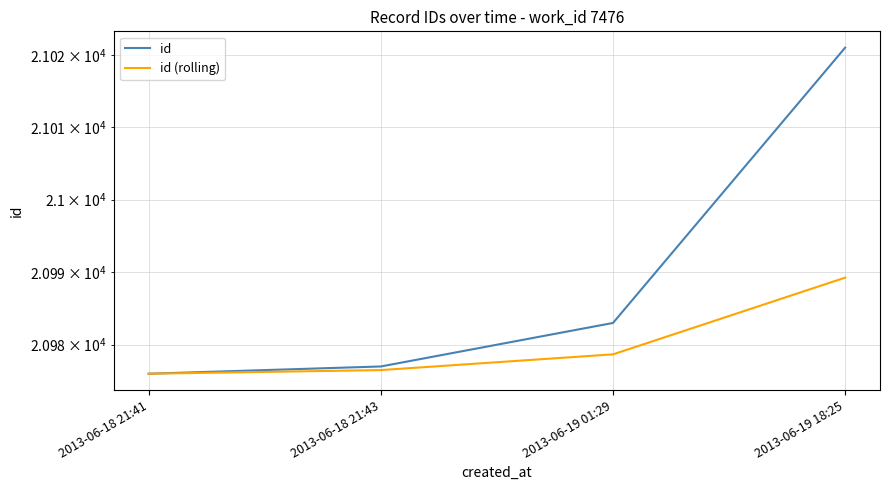

Which label corresponds to the largest value in the chart?

2013-06-19 18:25